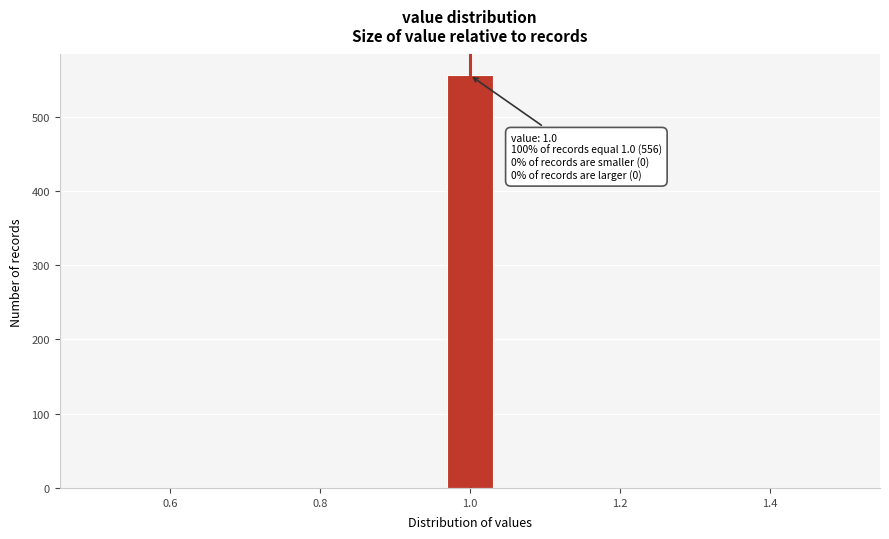

Around what value on the x-axis is the tallest bar? Give the approximate position of its centre, as read against the axis.

1.00